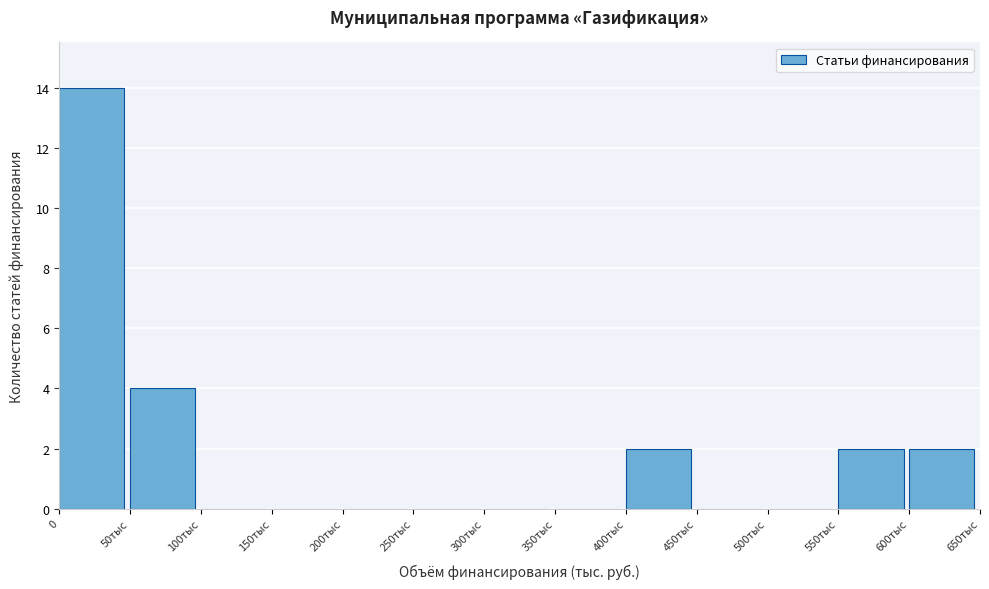

Reading left to right, extract all data points from this chart.

0=14	50тыс=4	100тыс=0	150тыс=0	200тыс=0	250тыс=0	300тыс=0	350тыс=0	400тыс=2	450тыс=0	500тыс=0	550тыс=2	600тыс=2